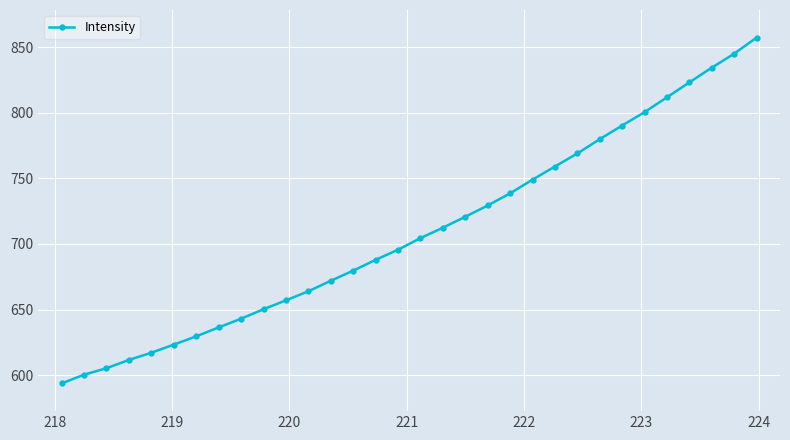

What is the smallest value displayed?

593.6